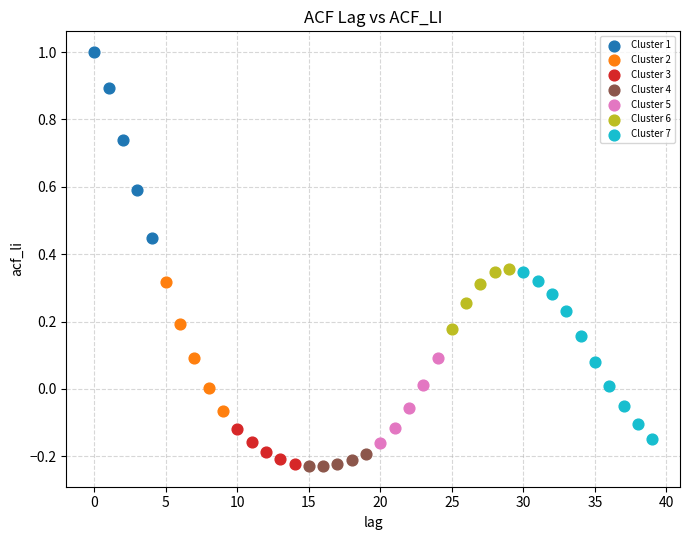

Which series contains the highest Y value?

Cluster 1